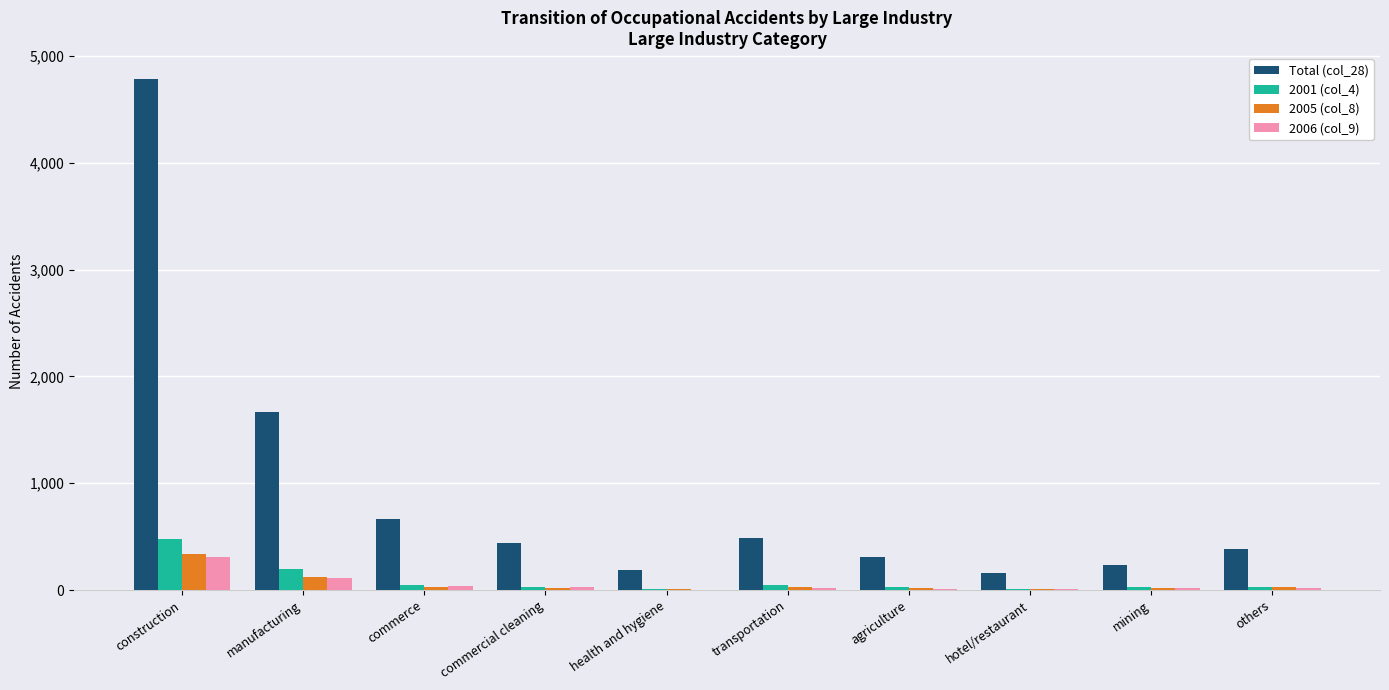

Which series has the largest total across all categories?

Total (col_28)